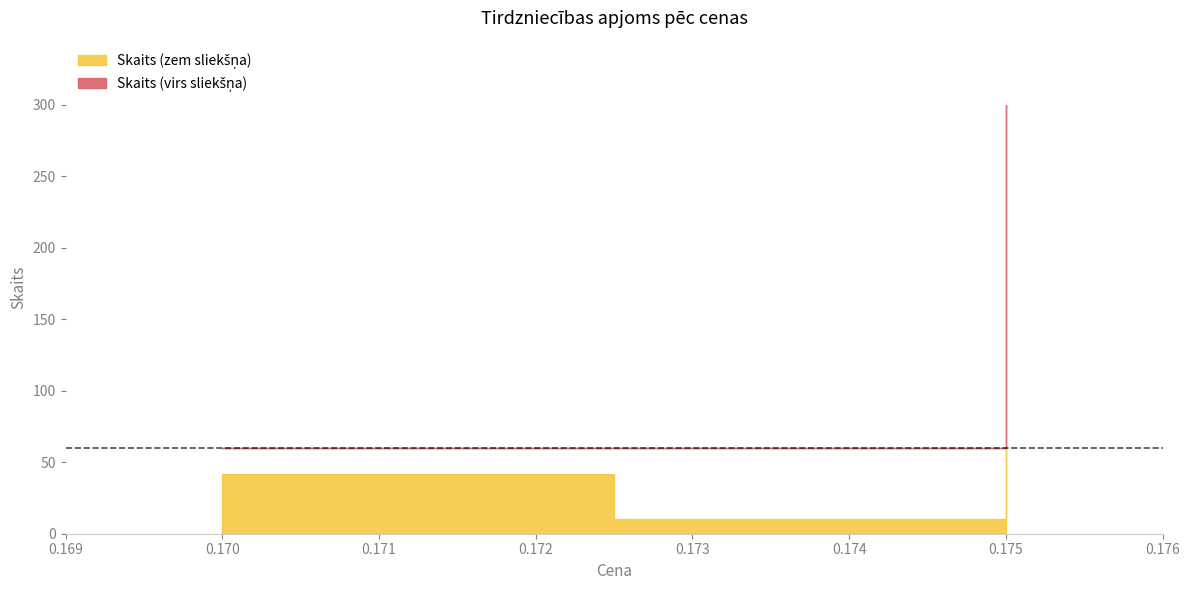

Does the chart display data point markers on the line(s)?

No